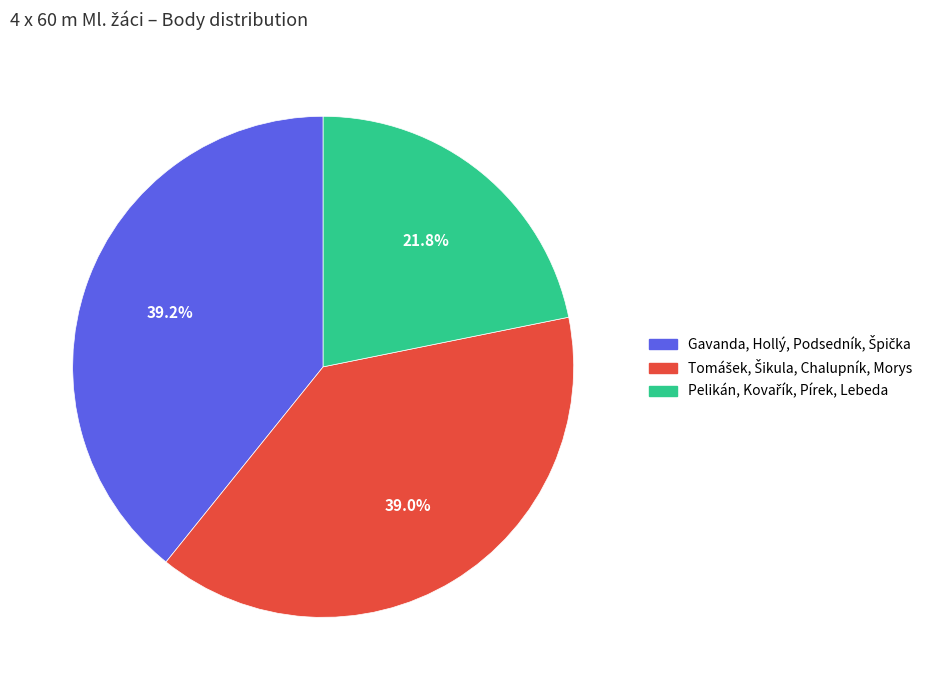

Does any single category account for the majority?

No